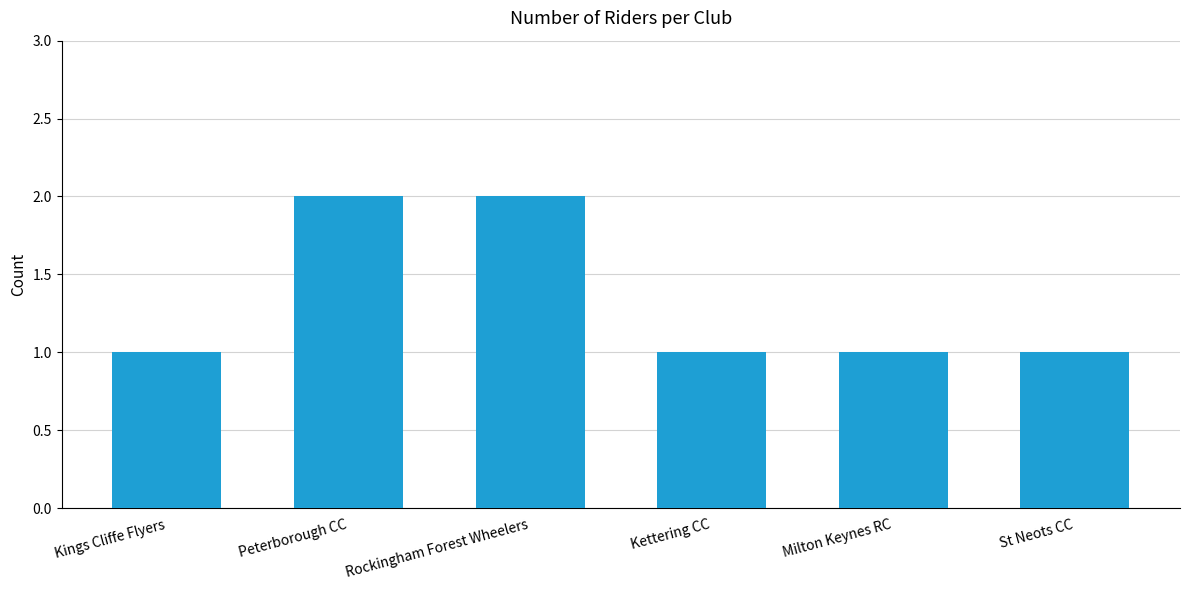

What is the ratio of the value at Peterborough CC to the value at St Neots CC?

2.0